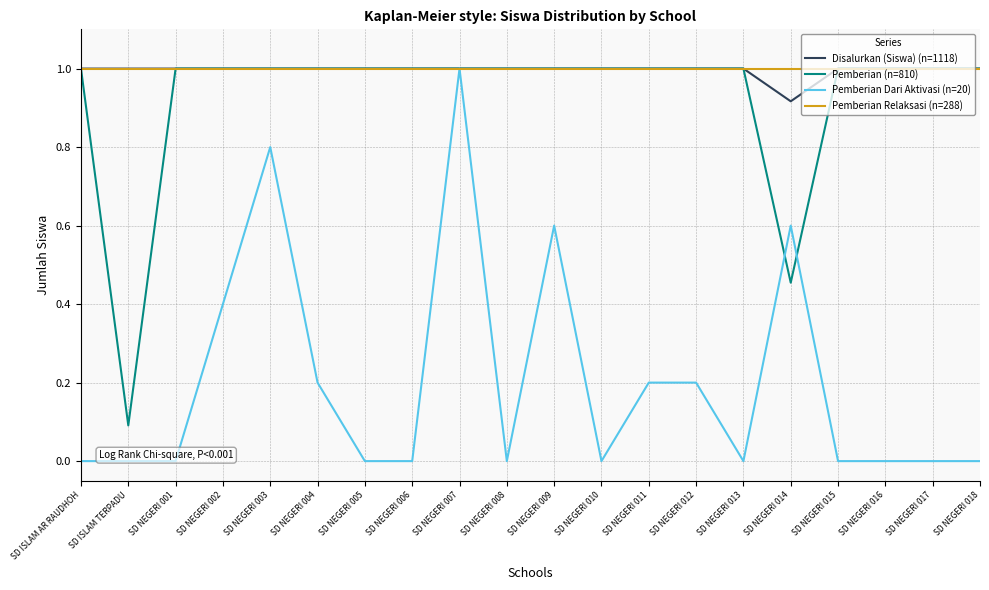

Which series has the widest spread of values?

Pemberian Dari Aktivasi (n=20)